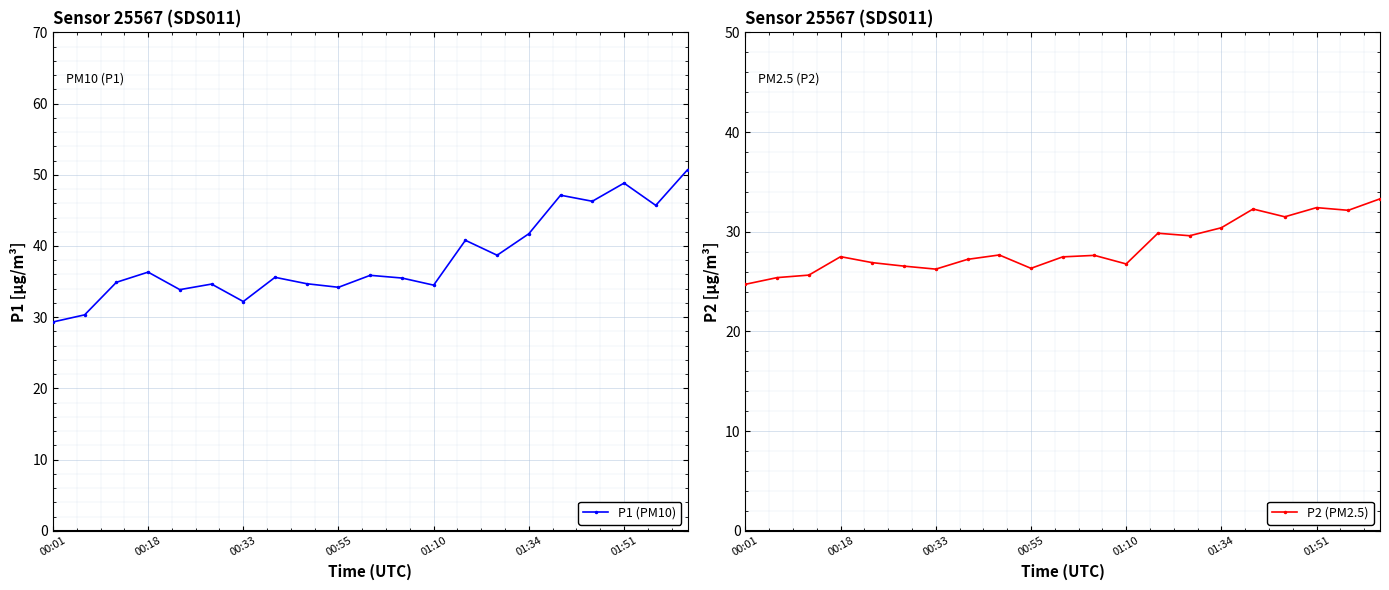

How many values in the P1 (PM10) series exceed 35?

12